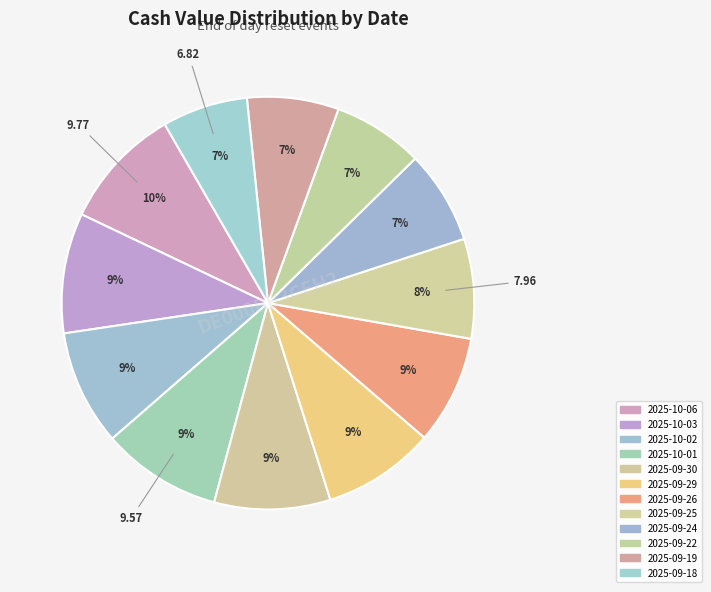

To the nearest percent, what is the combined percentage of 2025-09-19 and 2025-09-29?

16%